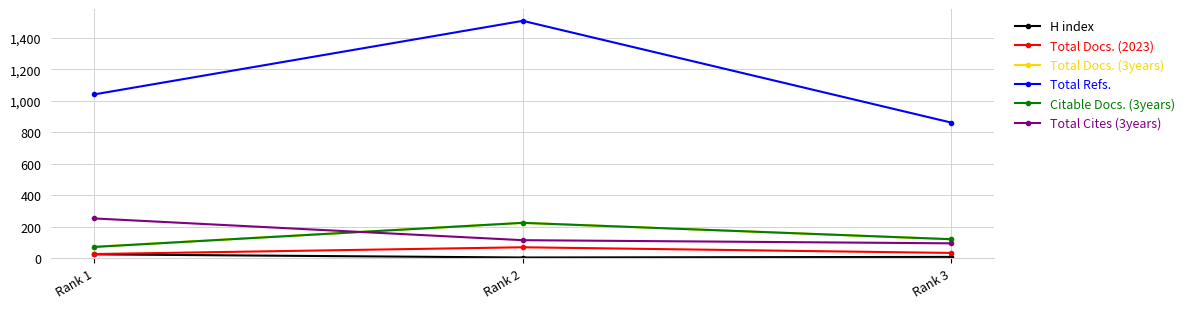

What is the sum of the Total Docs. (3years) values at Rank 1 and Rank 2?

300